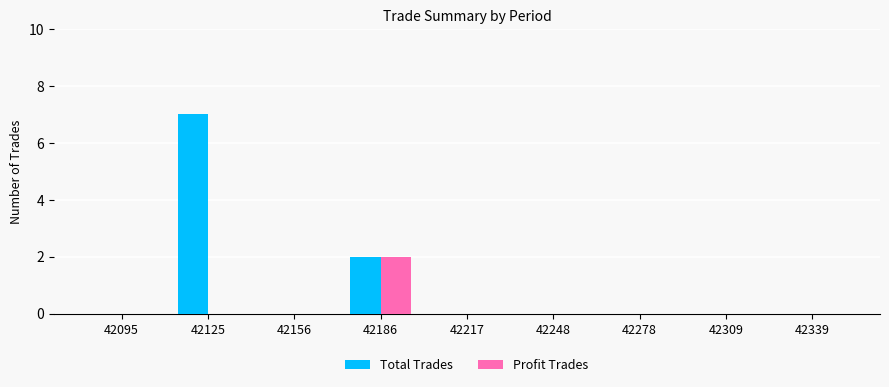

What is the maximum value for Total Trades?

7